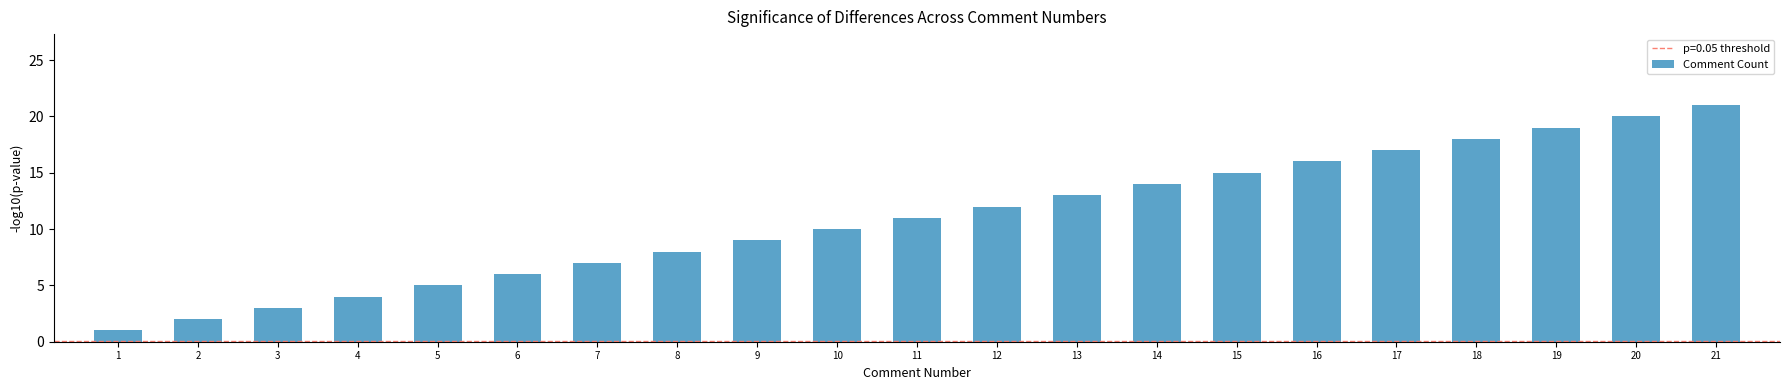

What is the maximum value shown in the chart?

21